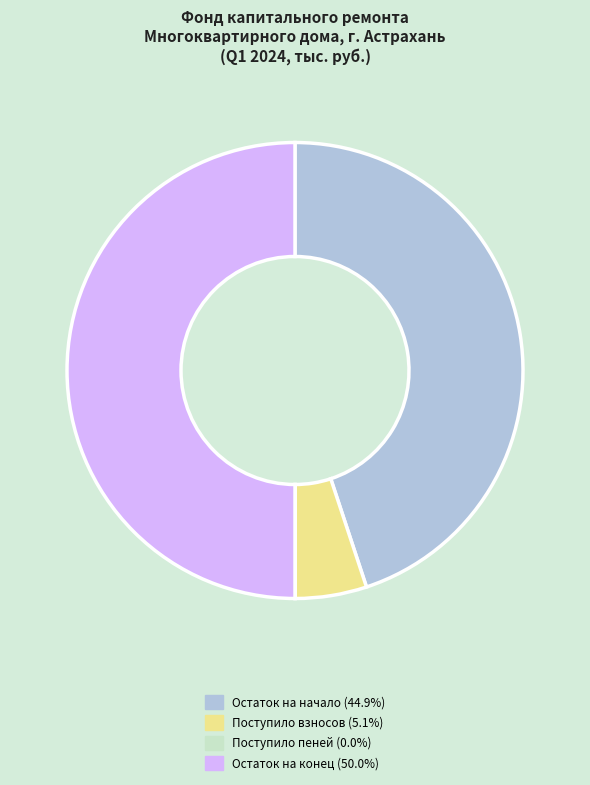

Which slice is the largest?

остаток на конец периода